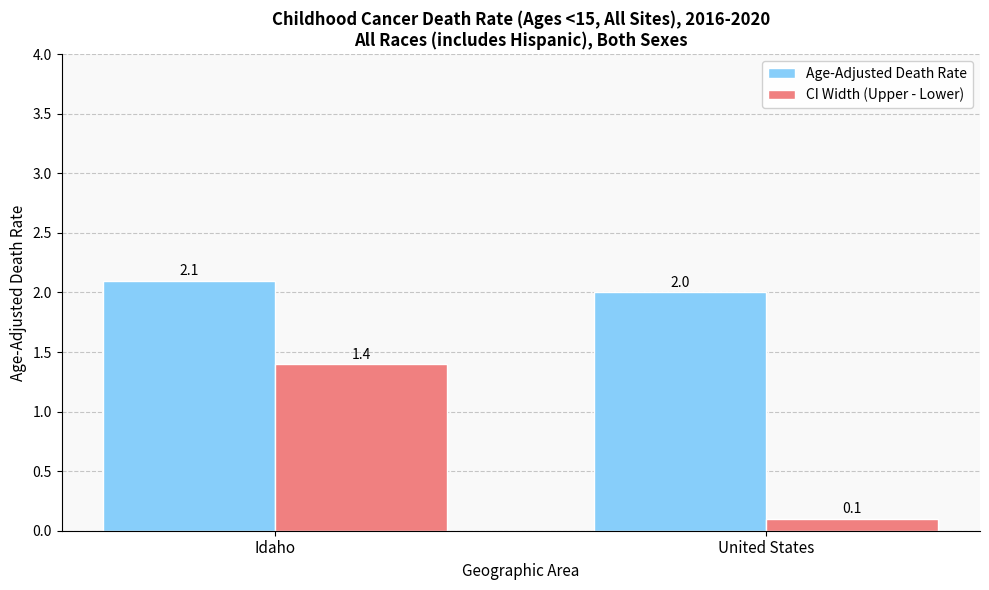

Where does the CI Width (Upper - Lower) series first go above 1?

Idaho